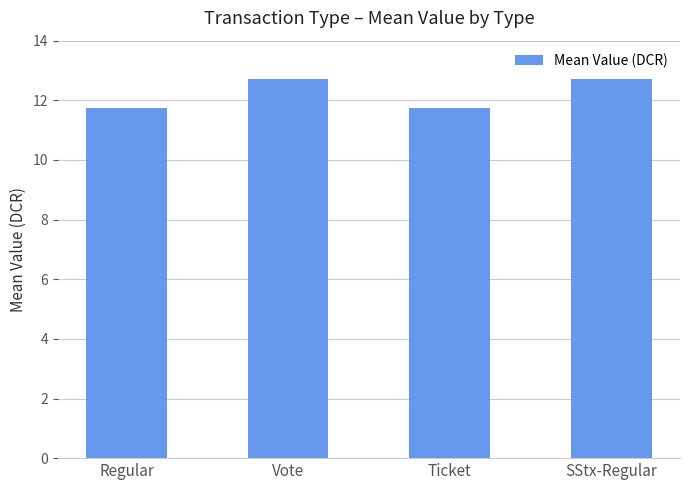

What is the average value?

12.2